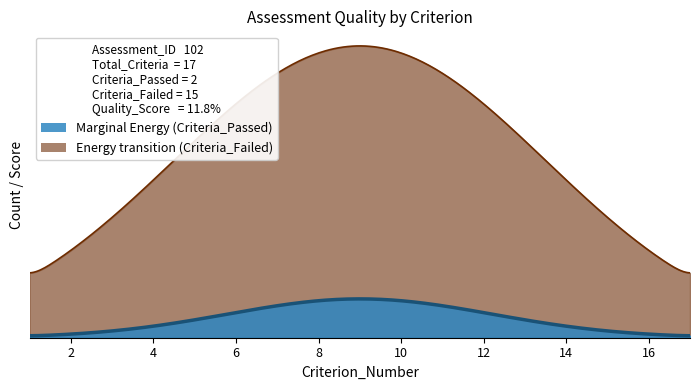

What is the minimum value for Quality_Score_Percent?

11.8